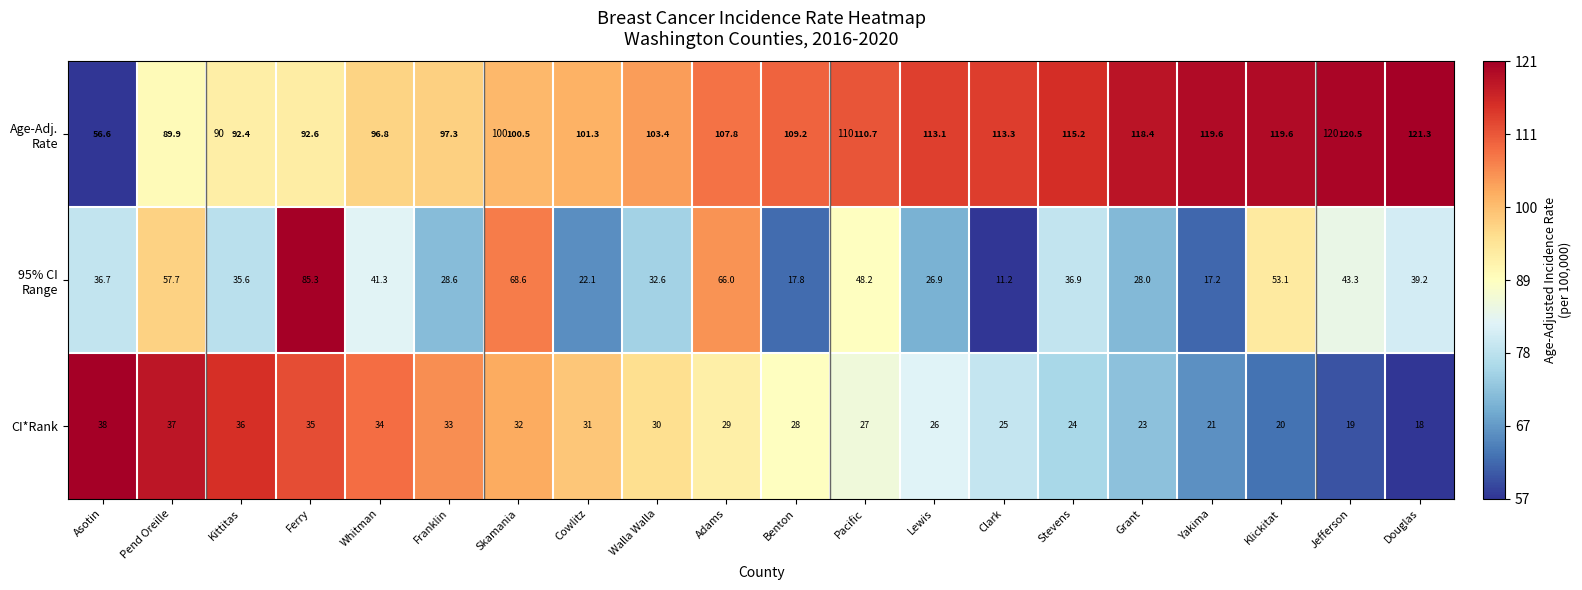

The CI*Rank series shows 0.4 at Pacific. True or false?

True